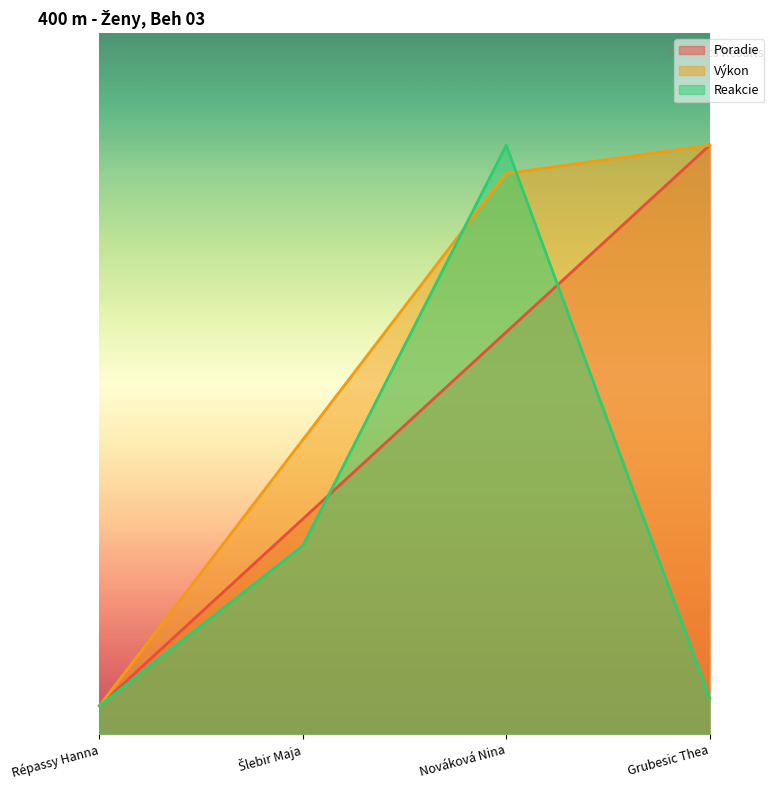

How many values in the Poradie series are below 2?

2